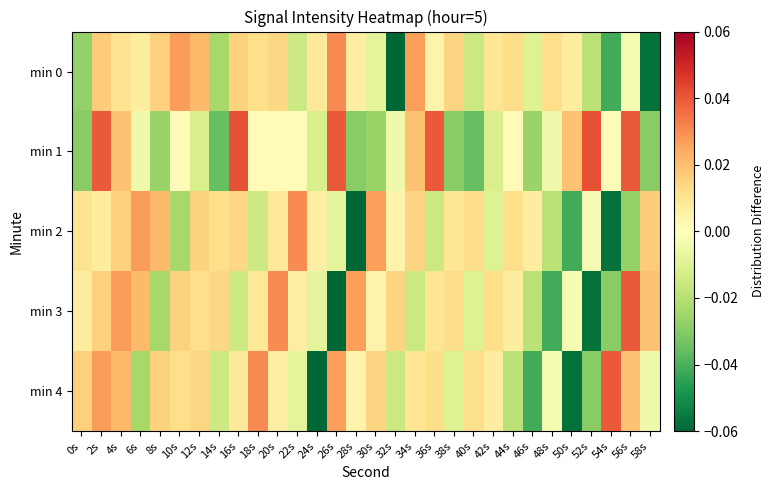

Reading left to right, list all the values displayed in this chart.

min 0: 0s=-0.0	2s=0.0	4s=0.0	6s=0.0	8s=0.0	10s=0.0	12s=0.0	14s=-0.0	16s=0.0	18s=0.0	20s=0.0	22s=-0.0	24s=0.0	26s=0.0	28s=0.0	30s=-0.0	32s=-0.1	34s=0.0	36s=0.0	38s=0.0	40s=-0.0	42s=0.0	44s=0.0	46s=-0.0	48s=0.0	50s=0.0	52s=-0.0	54s=-0.0	56s=-0.0	58s=-0.1
min 1: 0s=-0.0	2s=0.0	4s=0.0	6s=-0.0	8s=-0.0	10s=0.0	12s=-0.0	14s=-0.0	16s=0.0	18s=0.0	20s=0.0	22s=0.0	24s=-0.0	26s=0.0	28s=-0.0	30s=-0.0	32s=-0.0	34s=0.0	36s=0.0	38s=-0.0	40s=-0.0	42s=-0.0	44s=0.0	46s=-0.0	48s=-0.0	50s=0.0	52s=0.0	54s=0.0	56s=0.0	58s=-0.0
min 2: 0s=0.0	2s=0.0	4s=0.0	6s=0.0	8s=0.0	10s=-0.0	12s=0.0	14s=0.0	16s=0.0	18s=-0.0	20s=0.0	22s=0.0	24s=0.0	26s=-0.0	28s=-0.1	30s=0.0	32s=0.0	34s=0.0	36s=-0.0	38s=0.0	40s=0.0	42s=-0.0	44s=0.0	46s=0.0	48s=-0.0	50s=-0.0	52s=-0.0	54s=-0.1	56s=-0.0	58s=0.0
min 3: 0s=0.0	2s=0.0	4s=0.0	6s=0.0	8s=-0.0	10s=0.0	12s=0.0	14s=0.0	16s=-0.0	18s=0.0	20s=0.0	22s=0.0	24s=-0.0	26s=-0.1	28s=0.0	30s=0.0	32s=0.0	34s=-0.0	36s=0.0	38s=0.0	40s=-0.0	42s=0.0	44s=0.0	46s=-0.0	48s=-0.0	50s=-0.0	52s=-0.1	54s=-0.0	56s=0.0	58s=0.0
min 4: 0s=0.0	2s=0.0	4s=0.0	6s=-0.0	8s=0.0	10s=0.0	12s=0.0	14s=-0.0	16s=0.0	18s=0.0	20s=0.0	22s=-0.0	24s=-0.1	26s=0.0	28s=0.0	30s=0.0	32s=-0.0	34s=0.0	36s=0.0	38s=-0.0	40s=0.0	42s=0.0	44s=-0.0	46s=-0.0	48s=-0.0	50s=-0.1	52s=-0.0	54s=0.0	56s=0.0	58s=-0.0